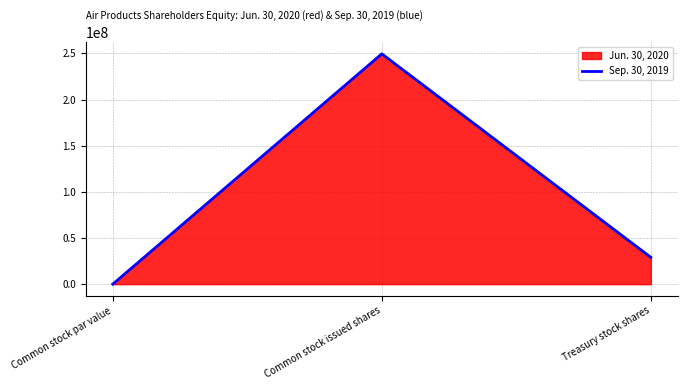

How many values are between 1 and 249455584?

3